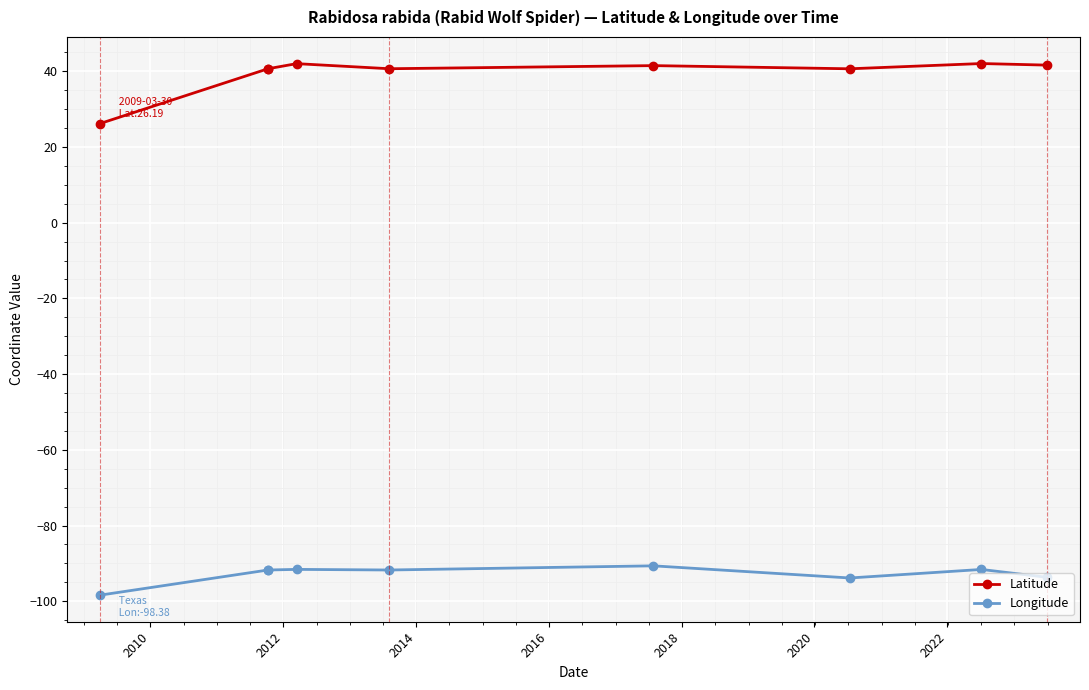

How many lines are shown in the chart?

2